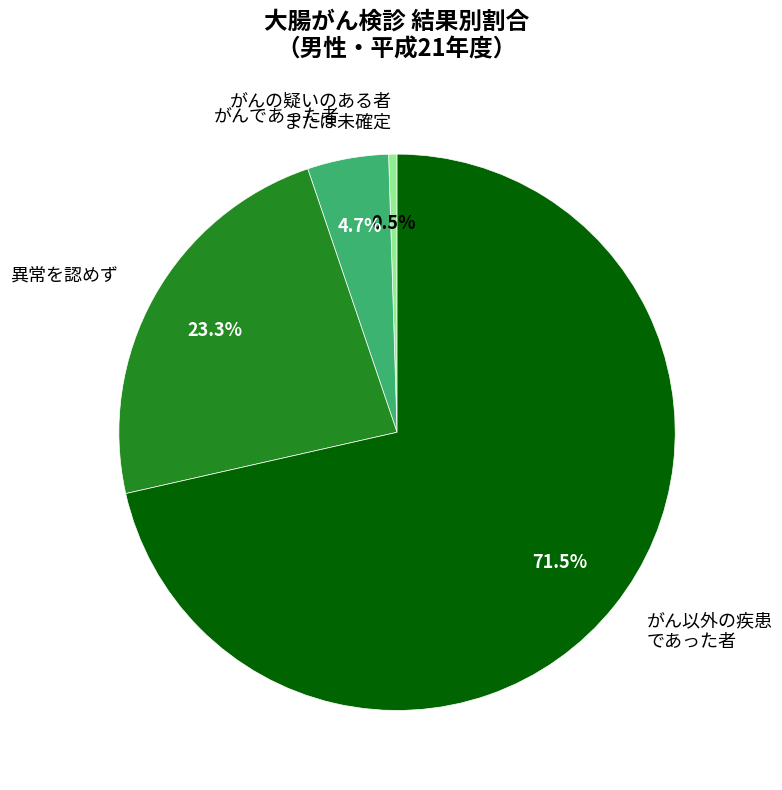

What is the smallest slice in the pie chart?

がんの疑いのある者 または未確定